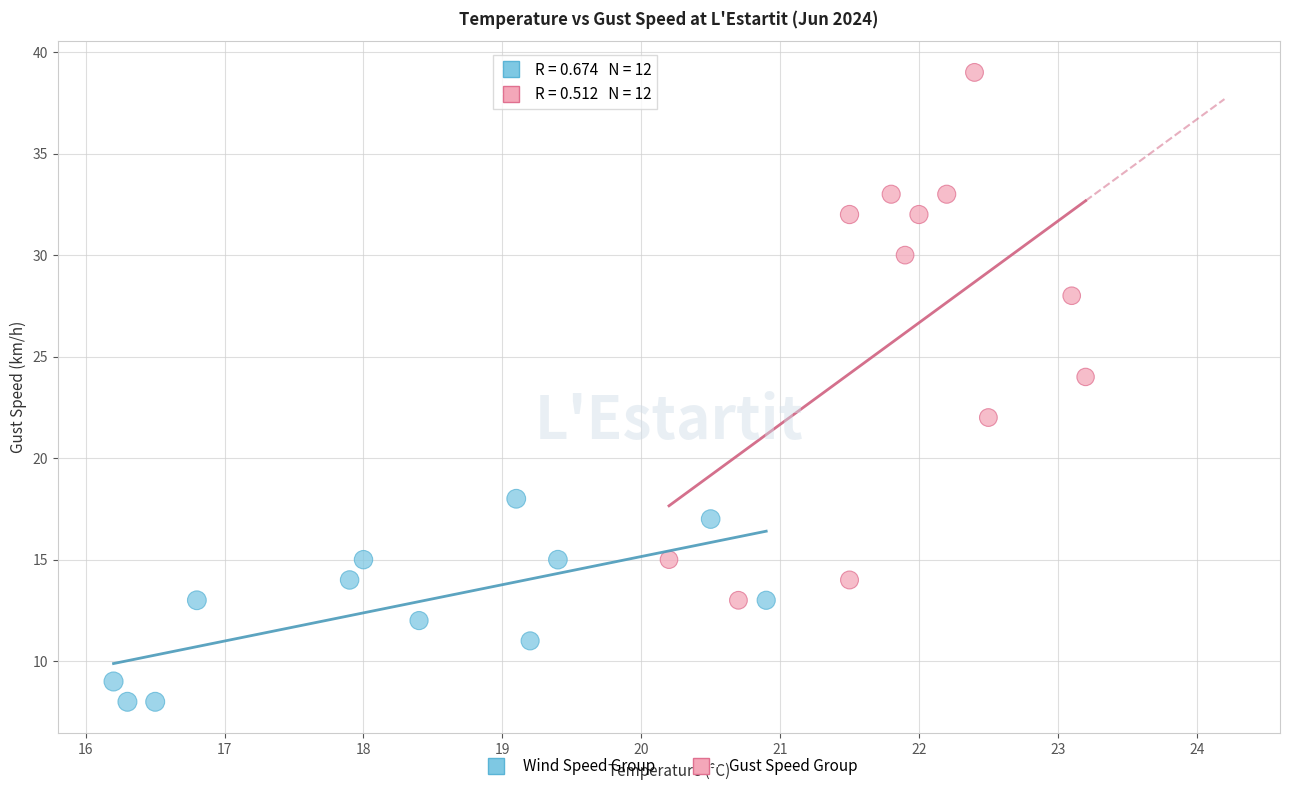

Which series has the widest spread of Y values?

Gust Speed Group